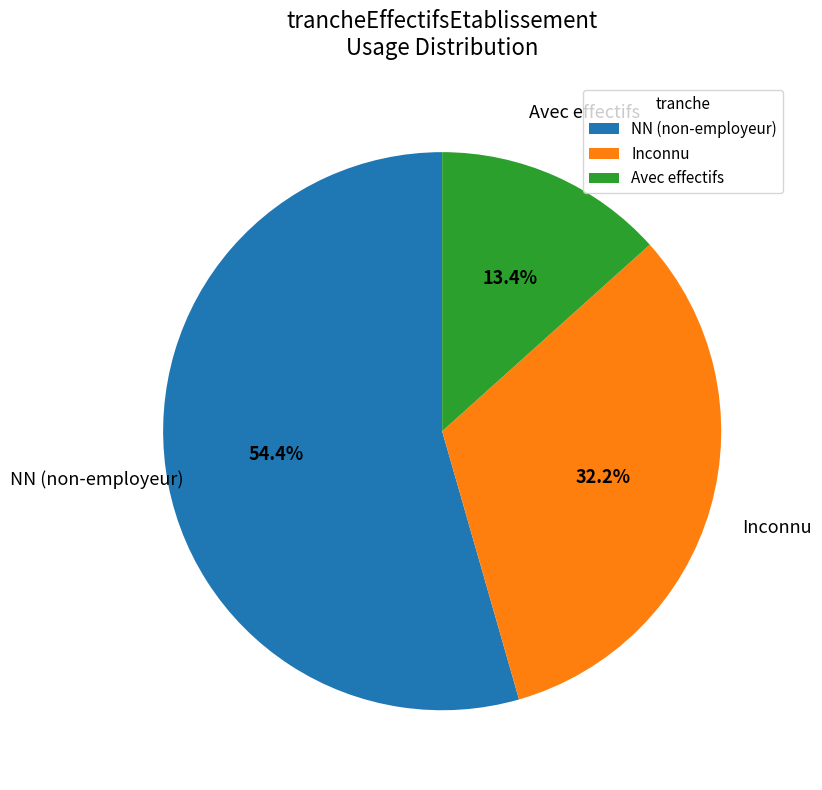

Is there any slice that represents more than half of the pie?

Yes